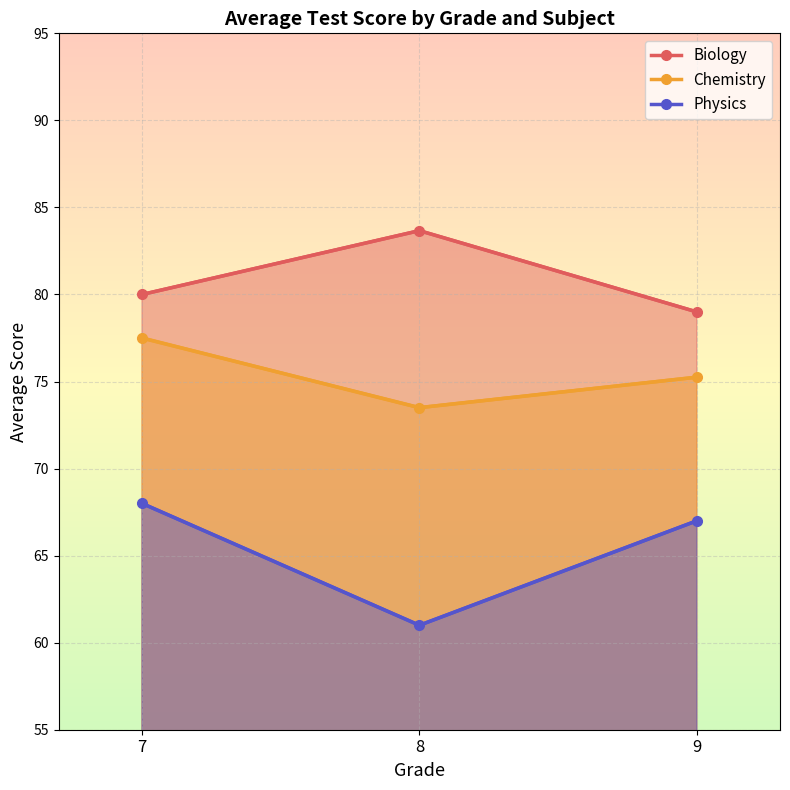

At which label does Physics first exceed 67?

7